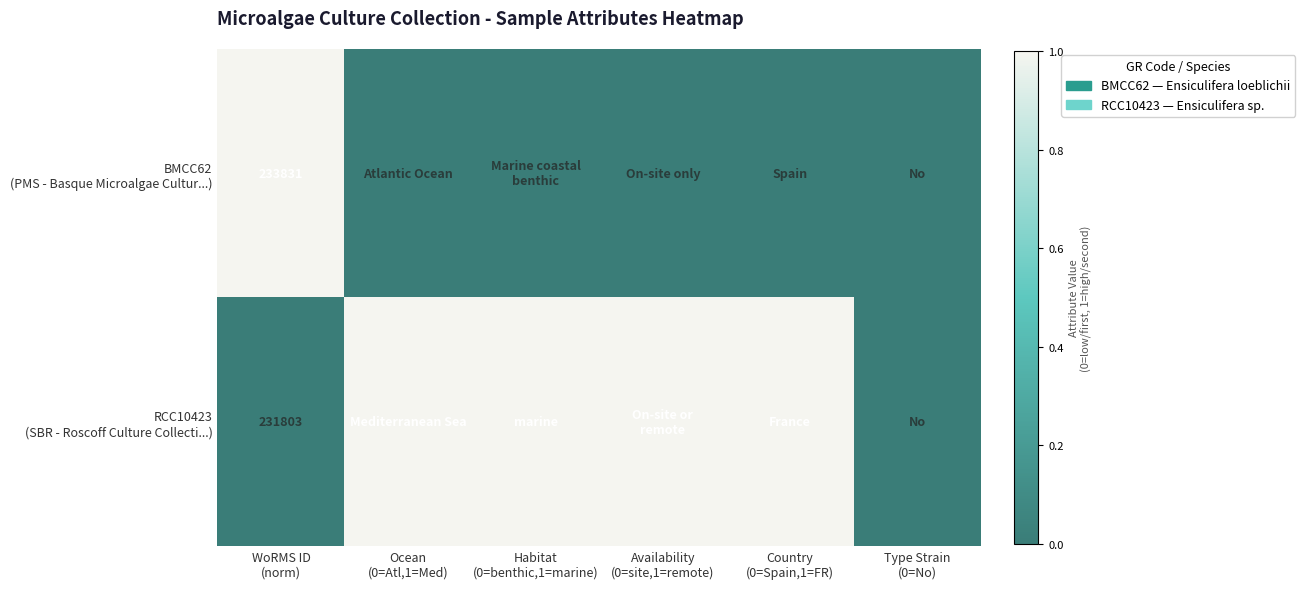

Which series has the largest range (max minus min)?

BMCC62 (PMS - Basque Microalgae Cultur...)